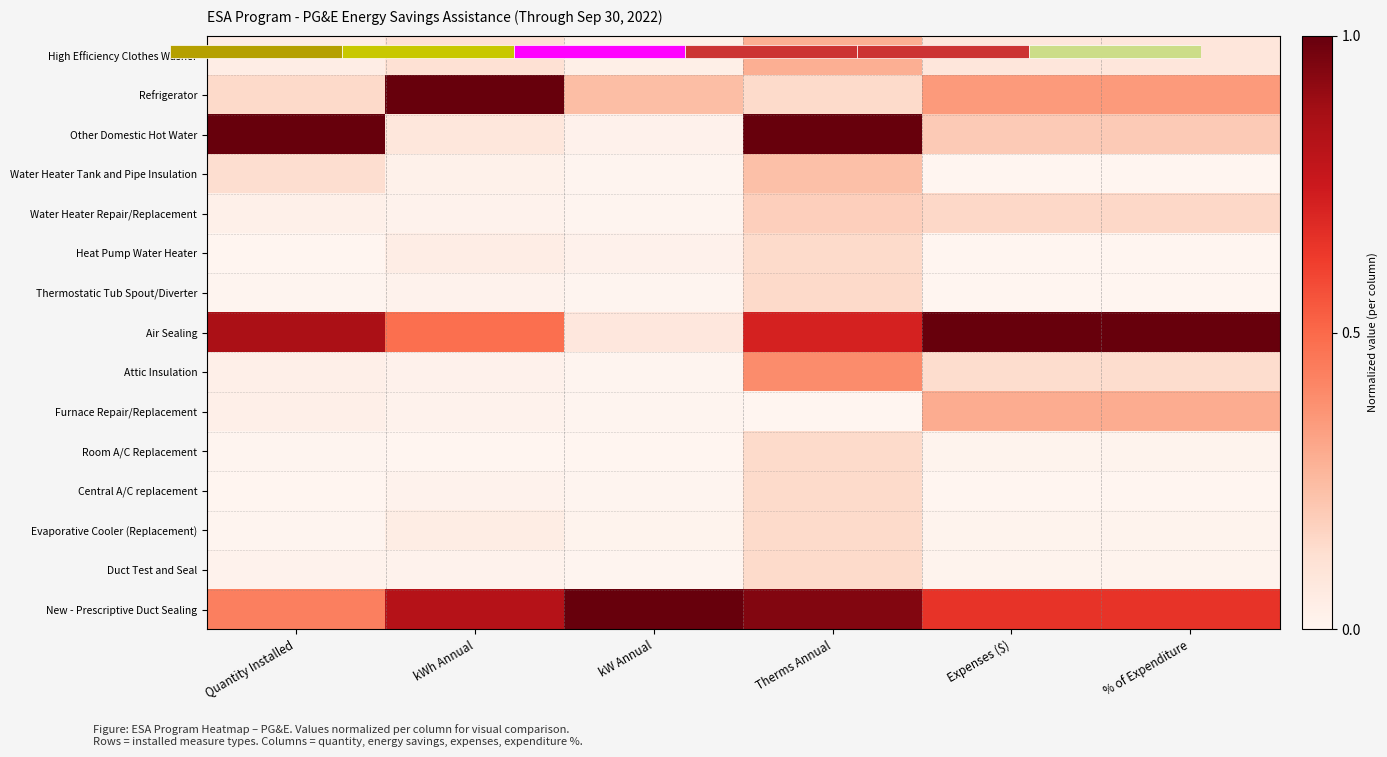

Which category has the highest value across all series?

kWh Annual